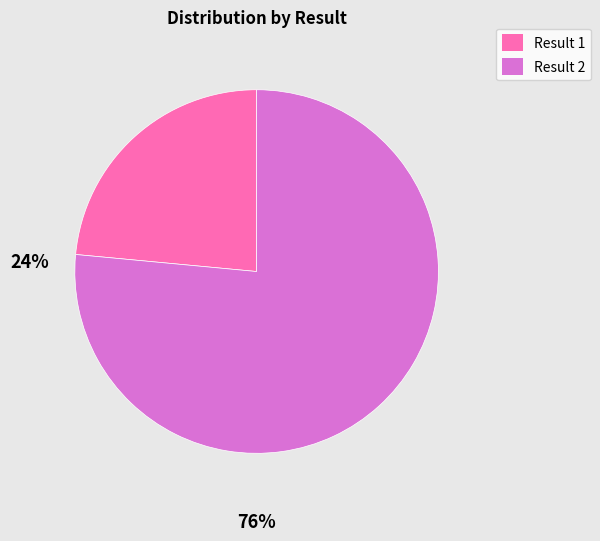

Is the sum of Result 2 and Result 1 greater than half?

Yes